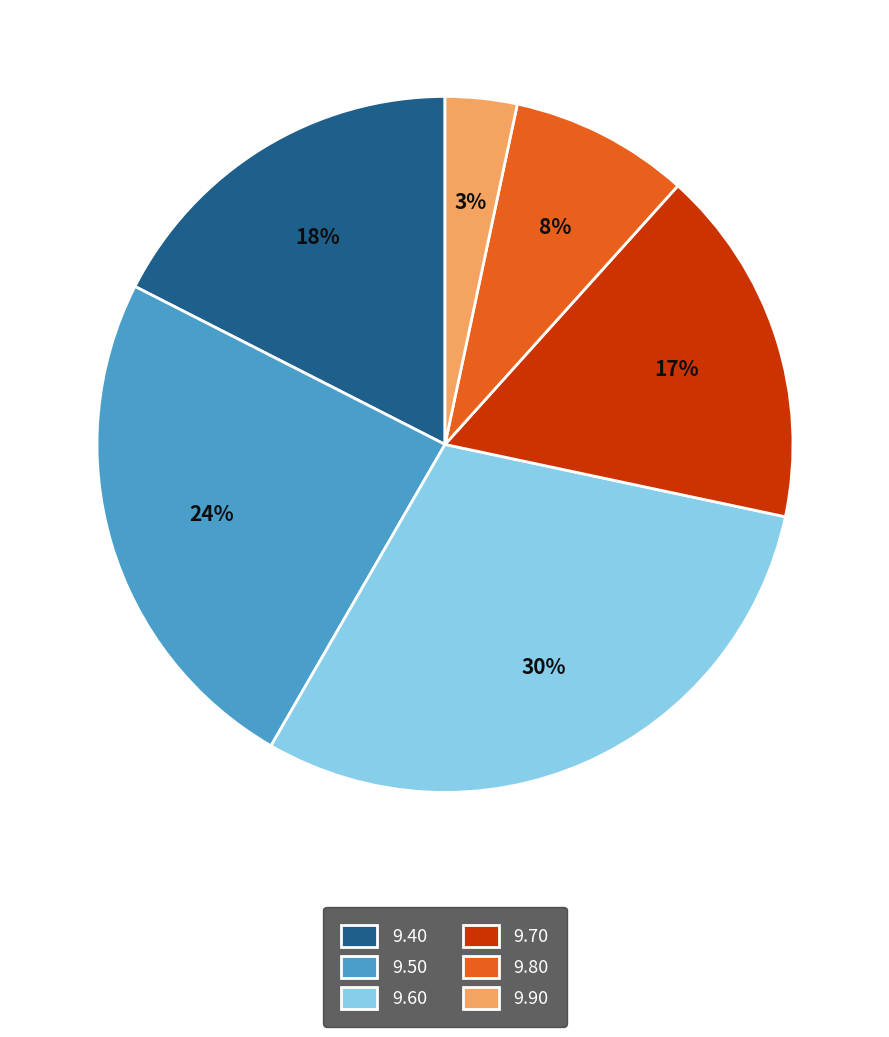

Approximately how many times larger is the value at 9.40 compared to 9.60?

0.6